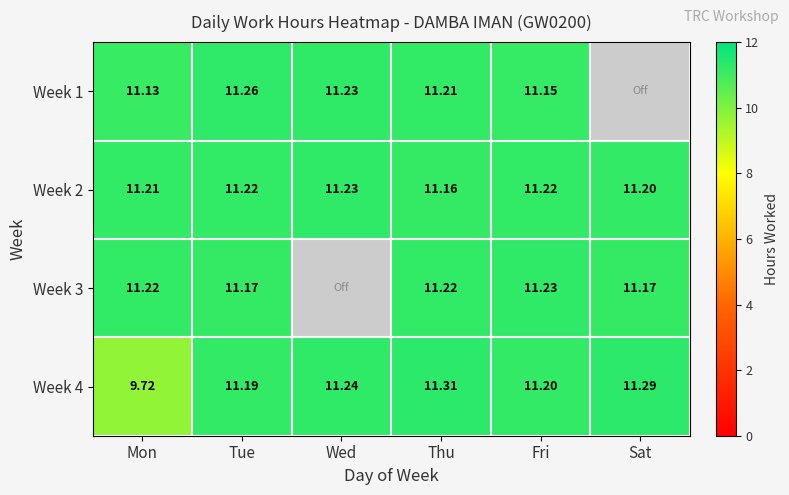

Where is Week 2 nearest to the value 11?

Thu